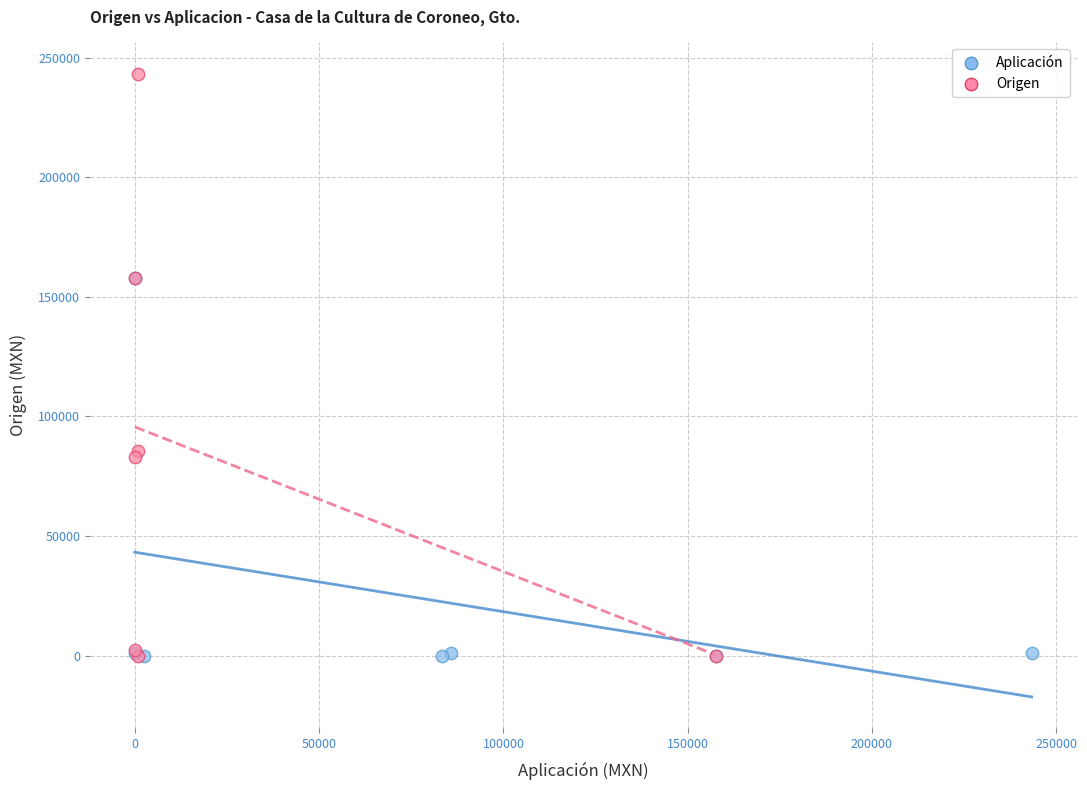

Which series contains the highest Y value?

Origen